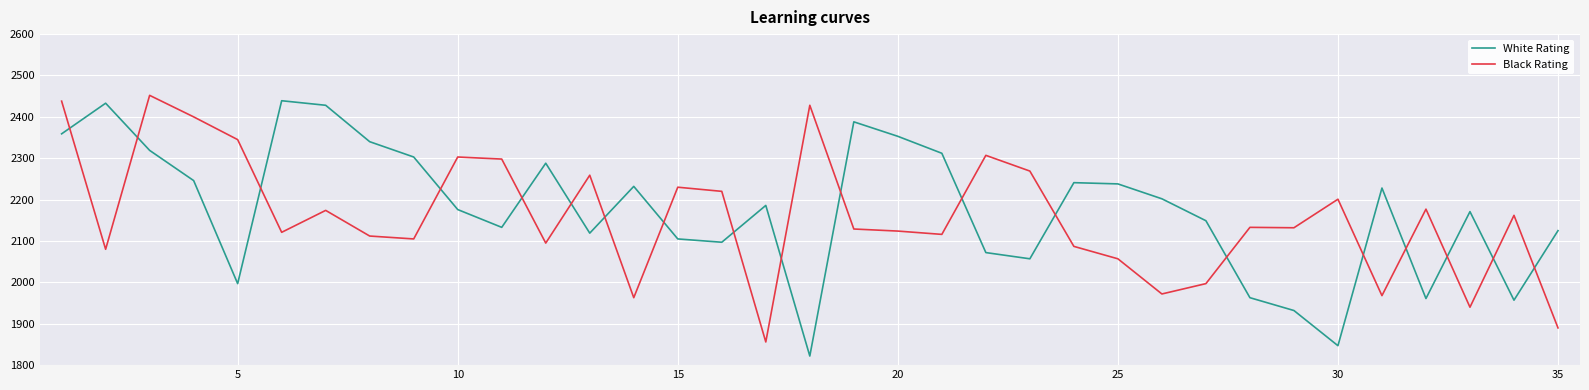

What is the lowest value of the Black Rating series?

1856